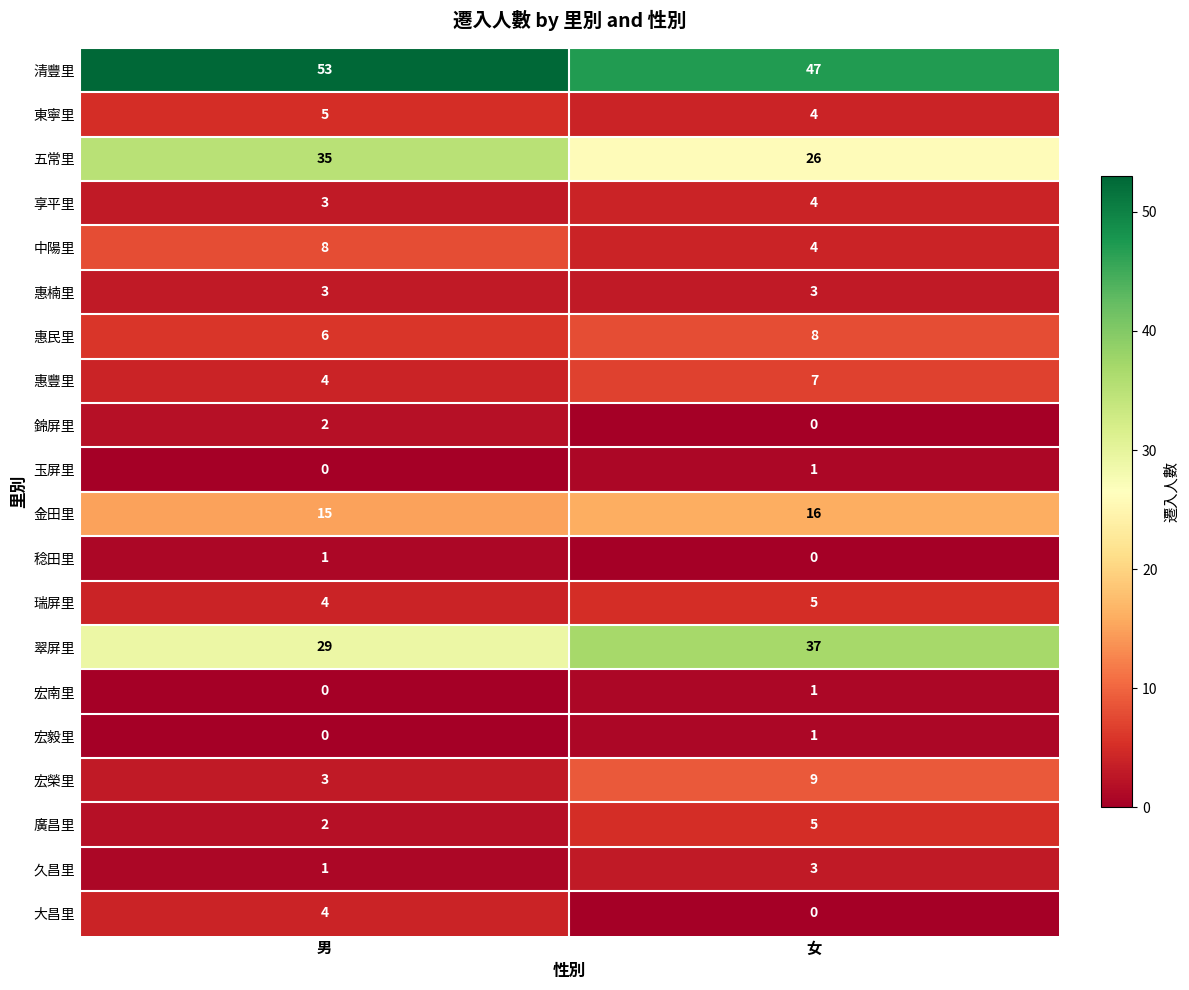

Is it true that 廣昌里 equals 2 at 男?

True